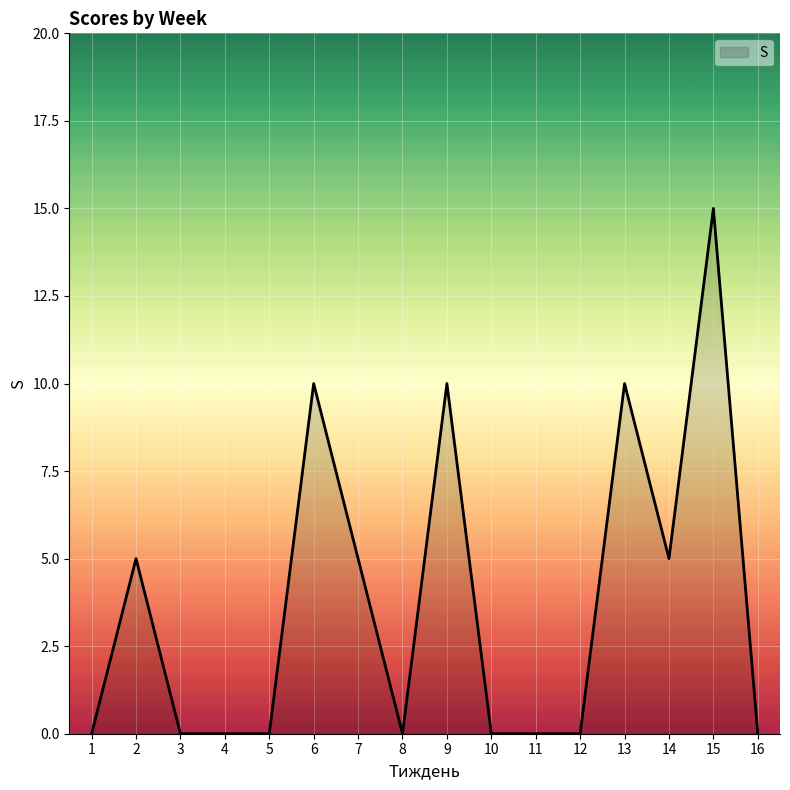

What is the sum of the values at 11 and 14?

5